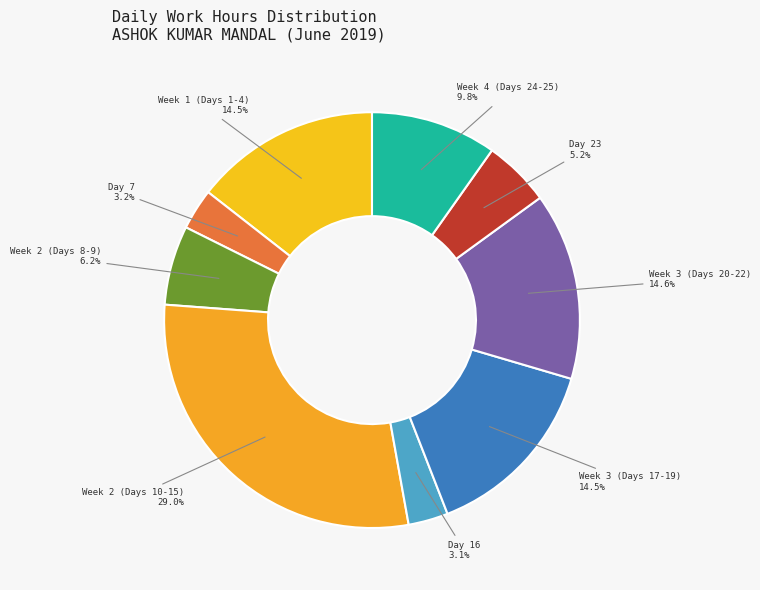

Does Day 23 account for over 50% of the chart?

No